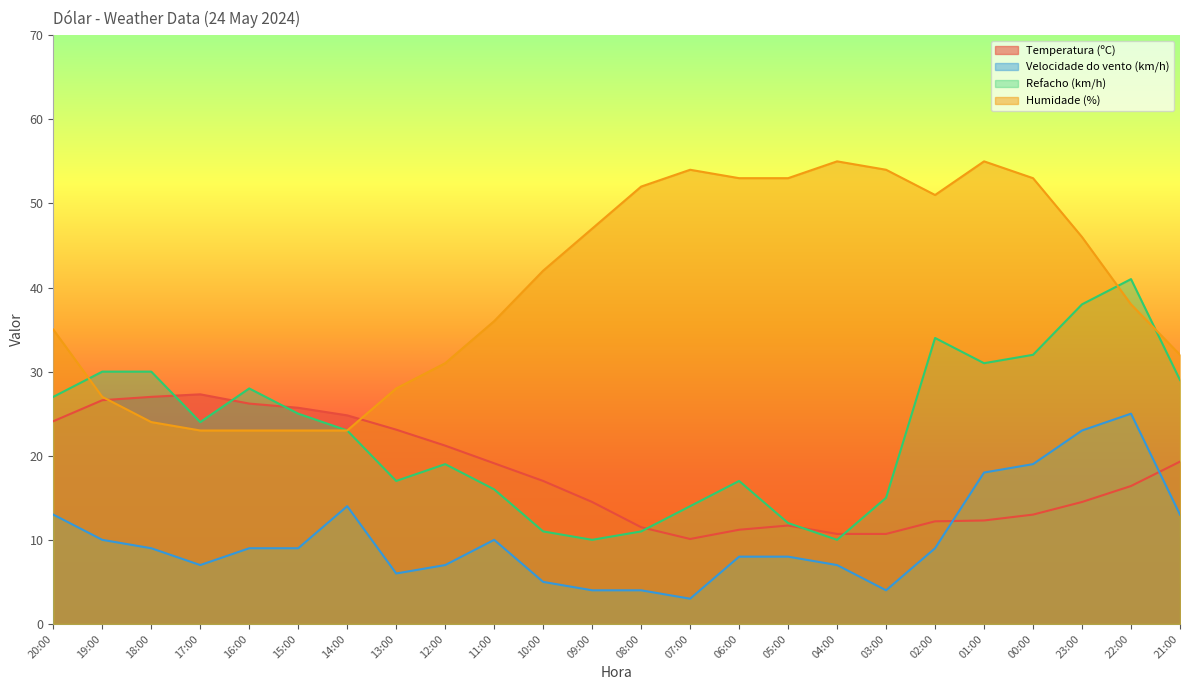

What are all the series names shown in the legend?

Temperatura (ºC), Velocidade do vento (km/h), Refacho (km/h), Humidade (%)